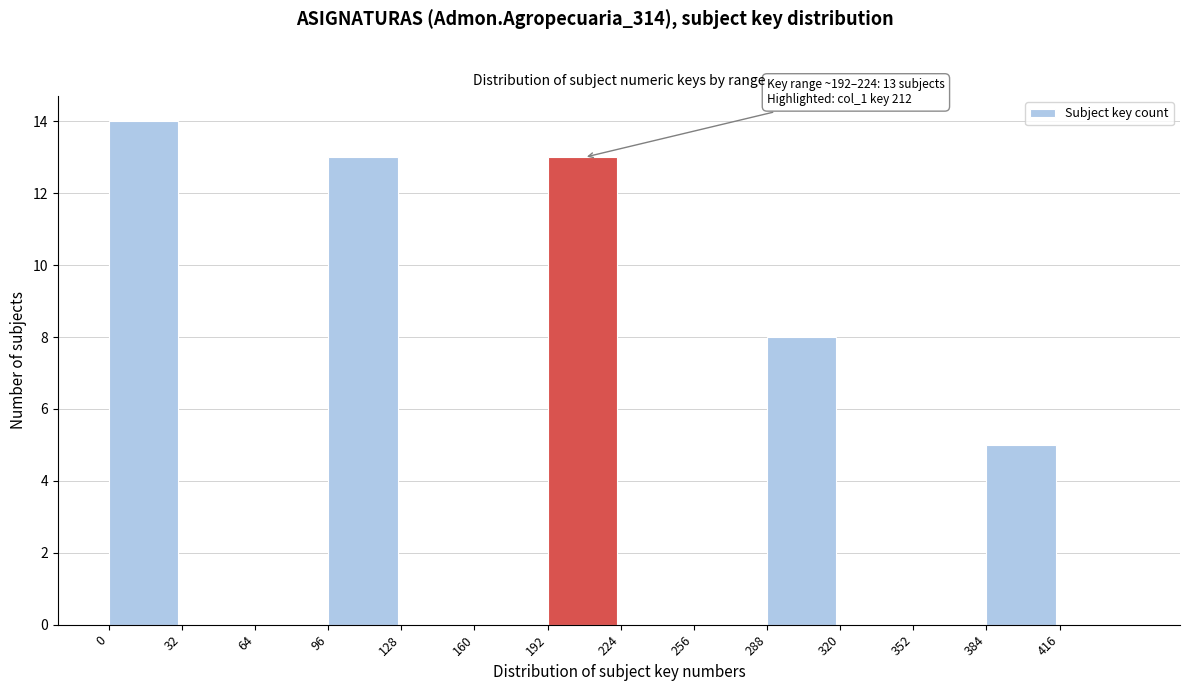

Over which range of the x-axis is the bar tallest?

0 to 32